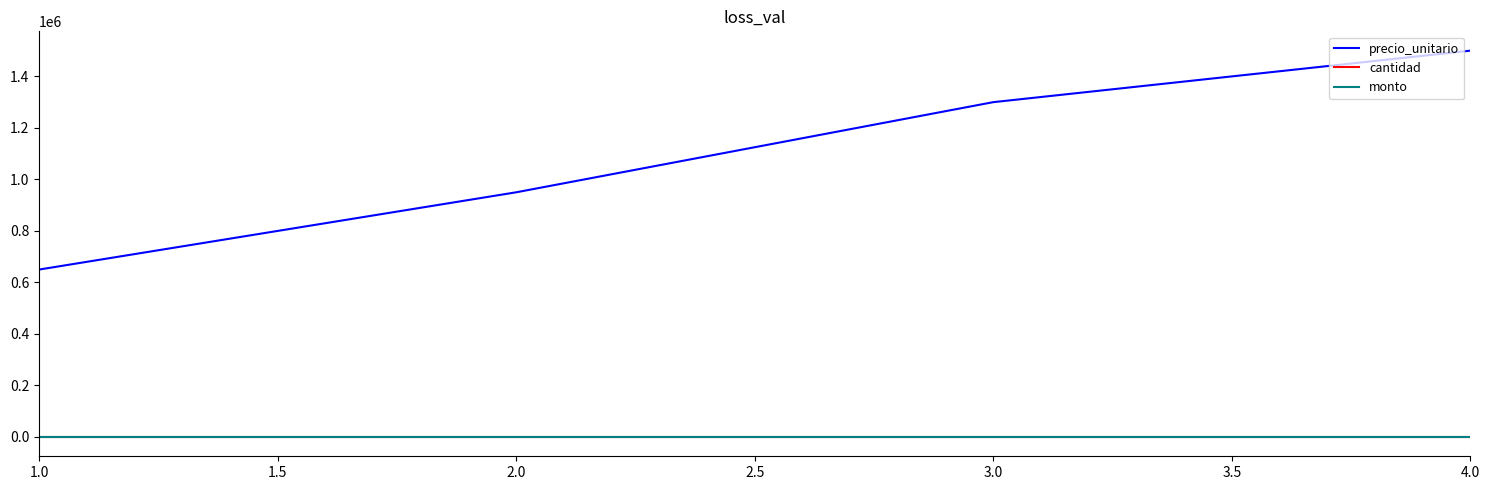

Does the chart have visible grid lines?

No